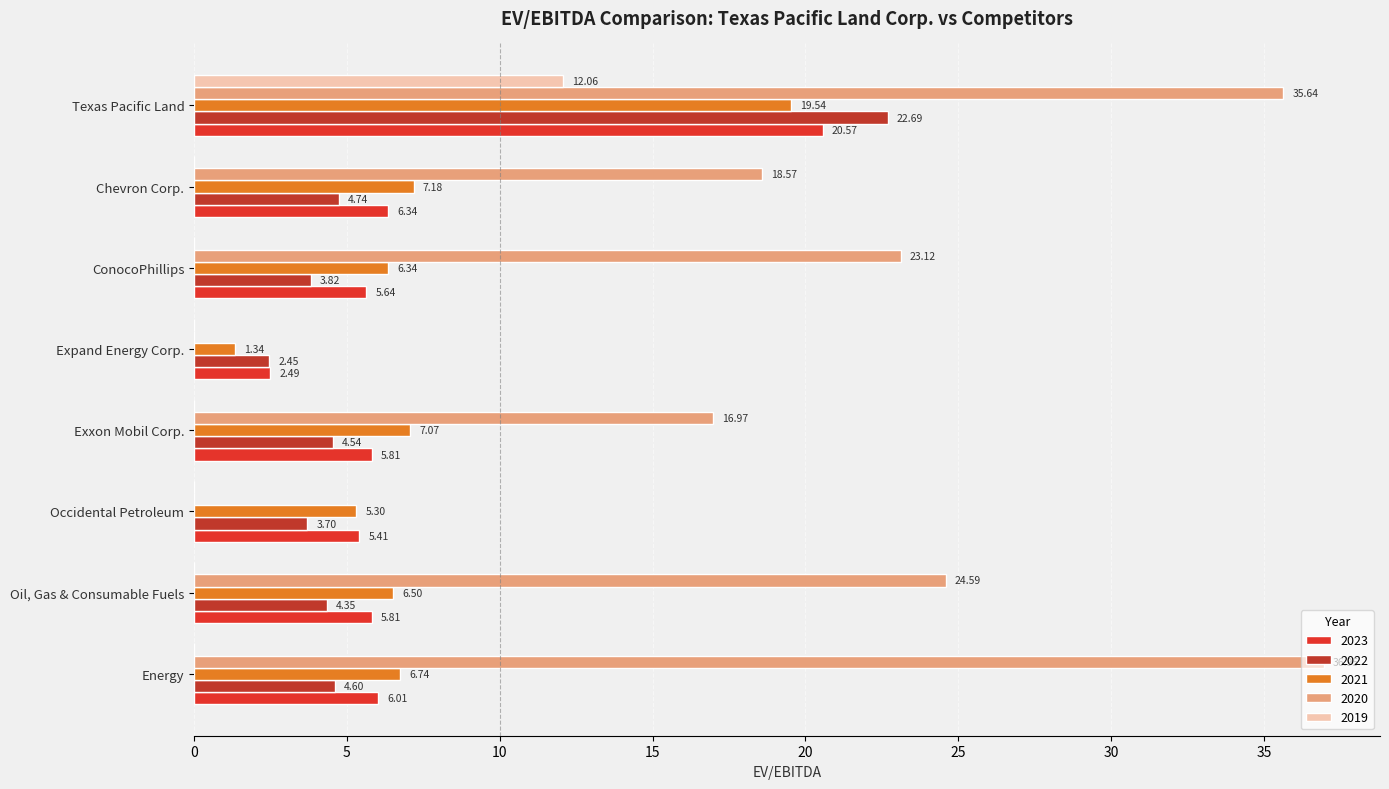

At which label is 2022 closest to 12?

Chevron Corp.